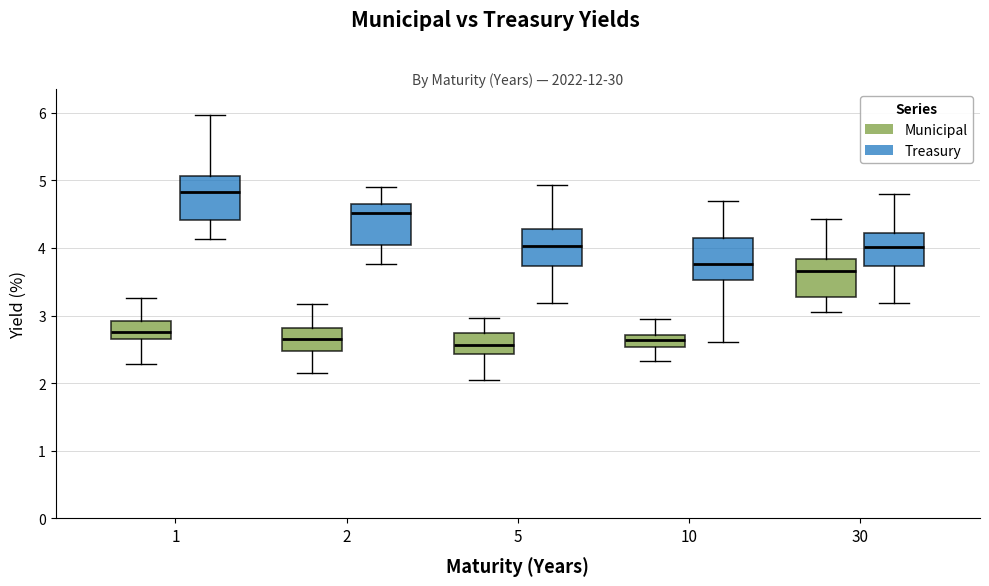

Where is the upper edge of the box for 5 (Treasury) on the y-axis? The values are not printed on the chart, so give them approximately, as read against the axis.

4.3